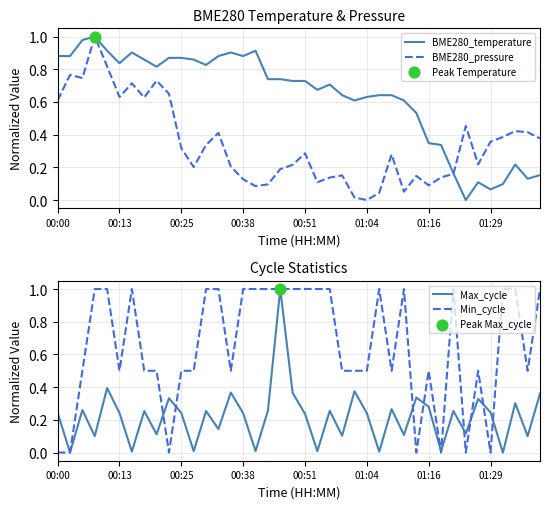

Which series contains the highest Y value?

BME280_temperature